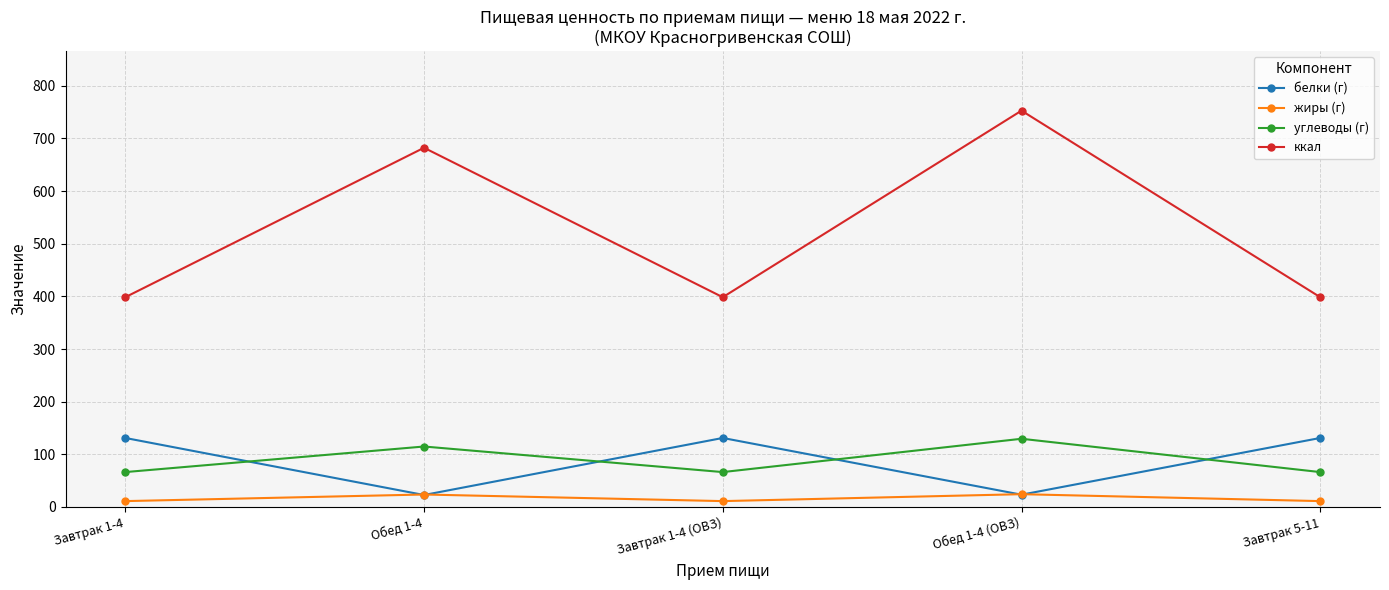

Which series has the largest total across all categories?

ккал